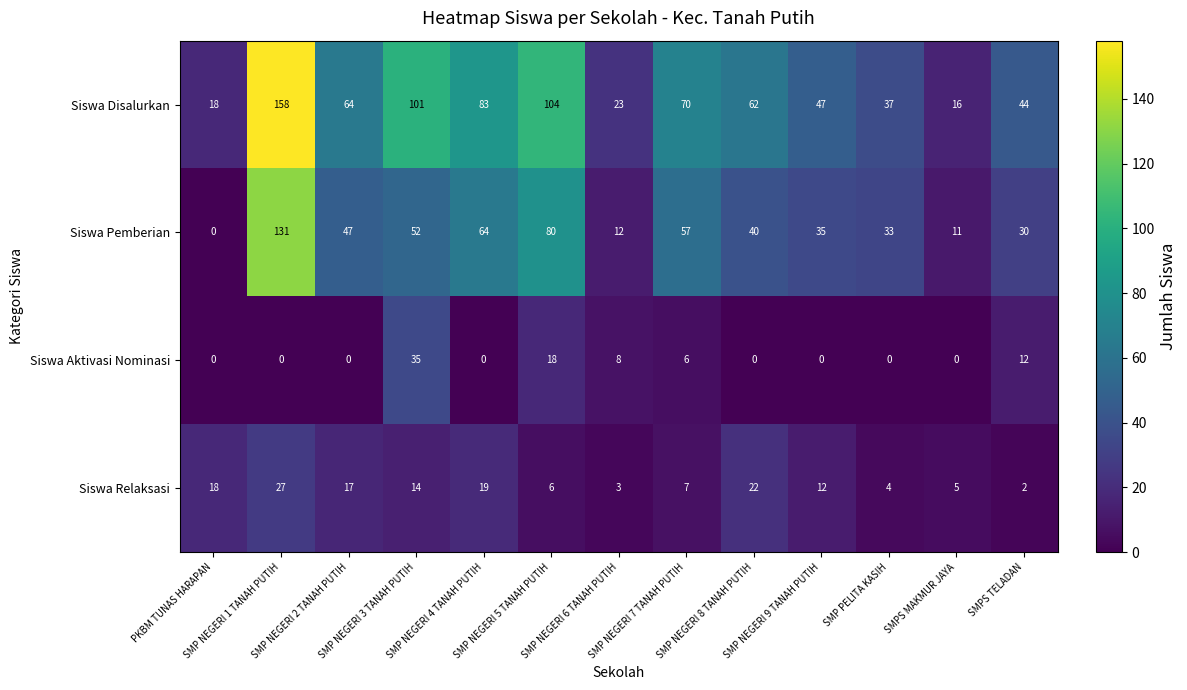

What is the difference between the maximum and minimum values in the Siswa Relaksasi series?

25